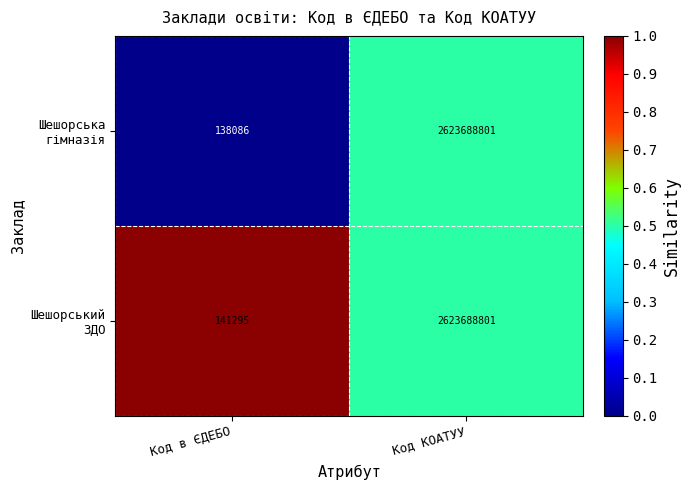

What is the total value across all series at Код КОАТУУ?

5247377602